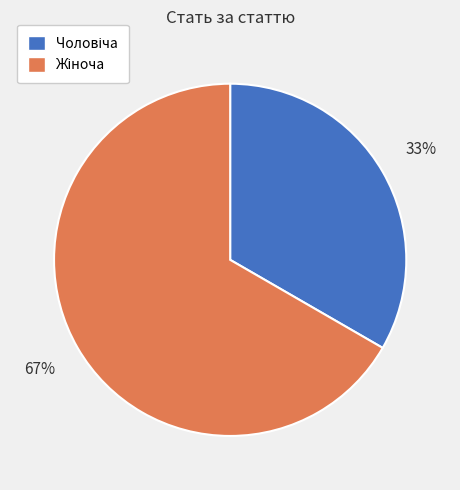

Is there a majority slice in this chart?

Yes